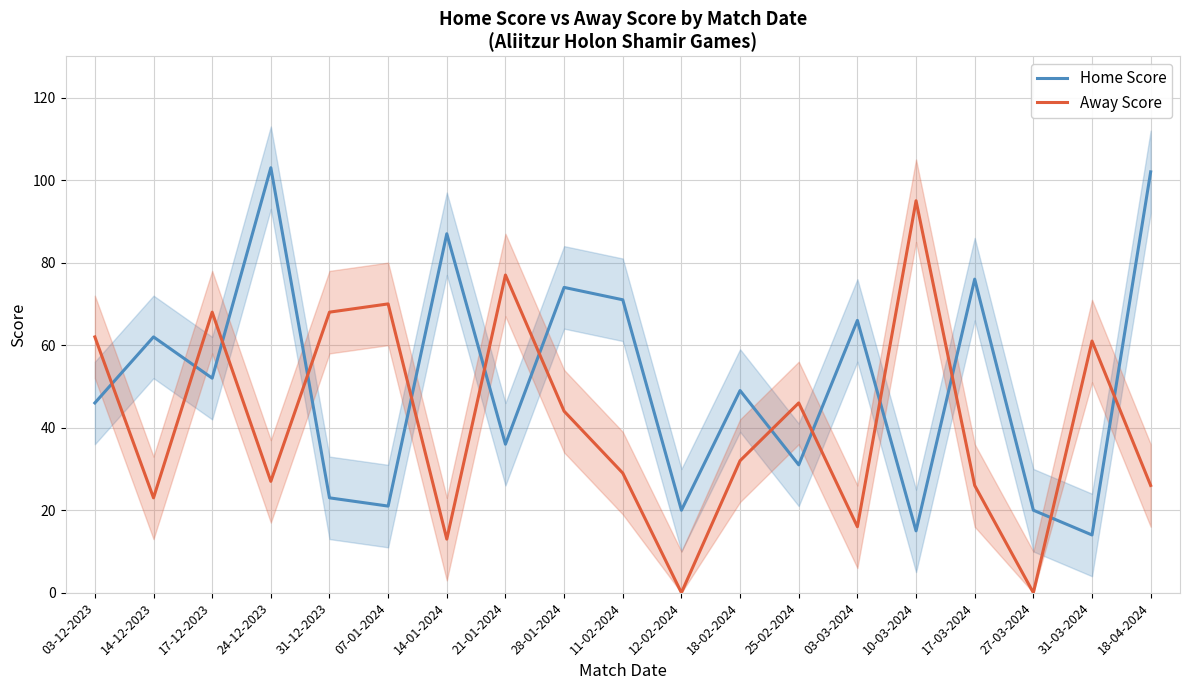

What is the sum of the Away Score values at 31-12-2023 and 03-12-2023?

130